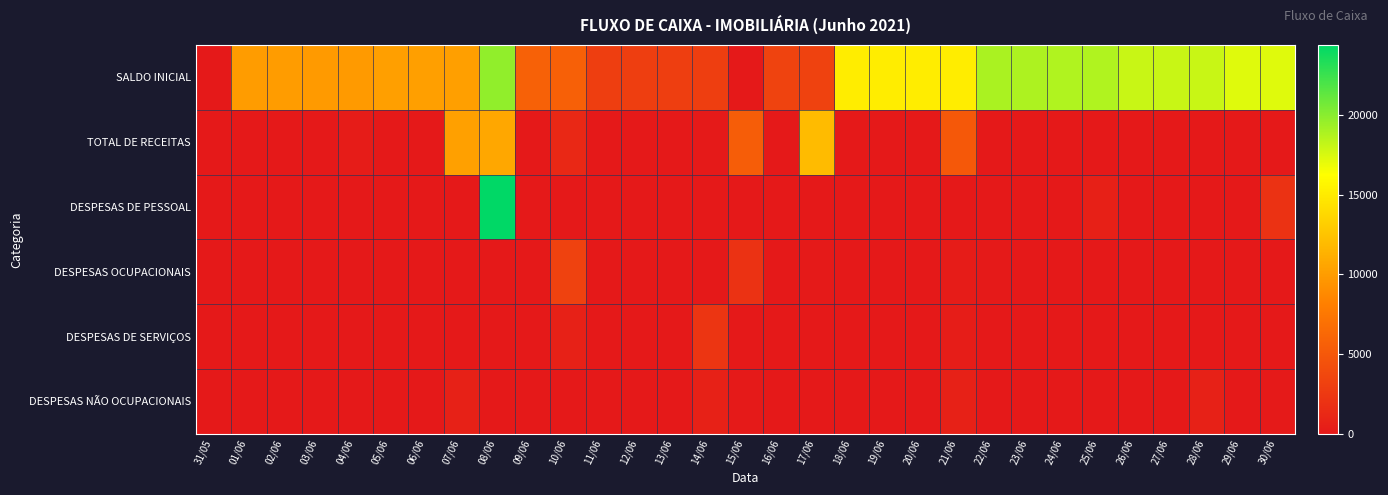

Which series changed the most between 17/06 and 18/06?

TOTAL DE RECEITAS